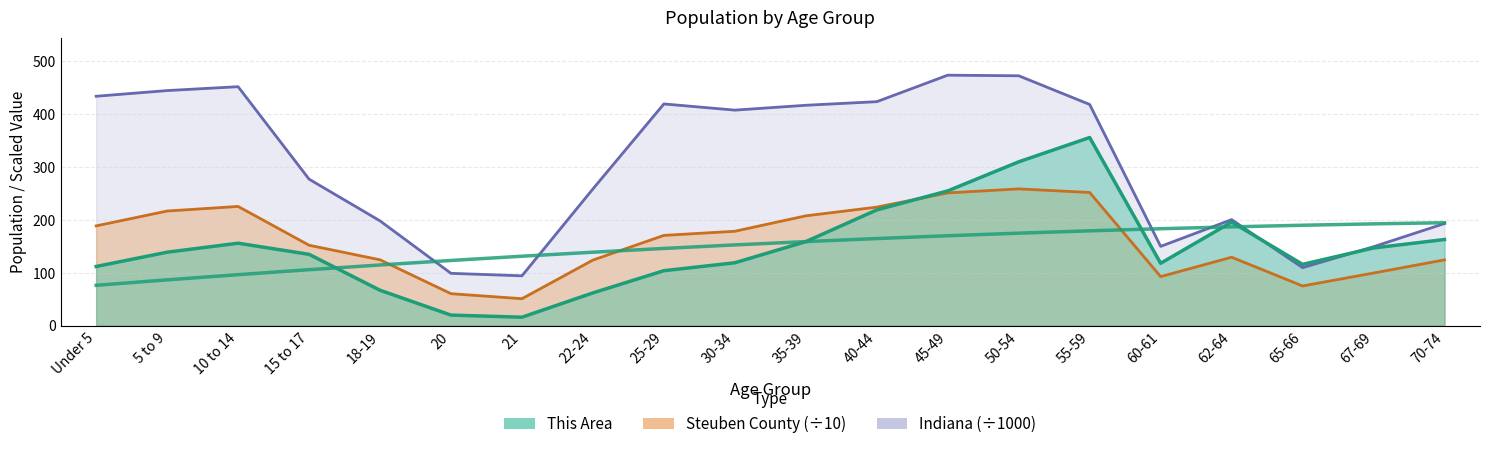

How many data points in This Area are above 139?

9